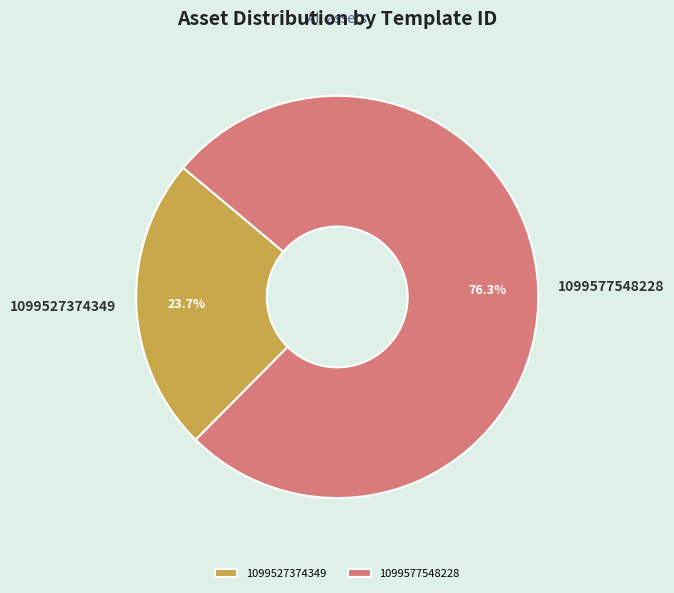

Which category accounts for the majority?

1099577548228